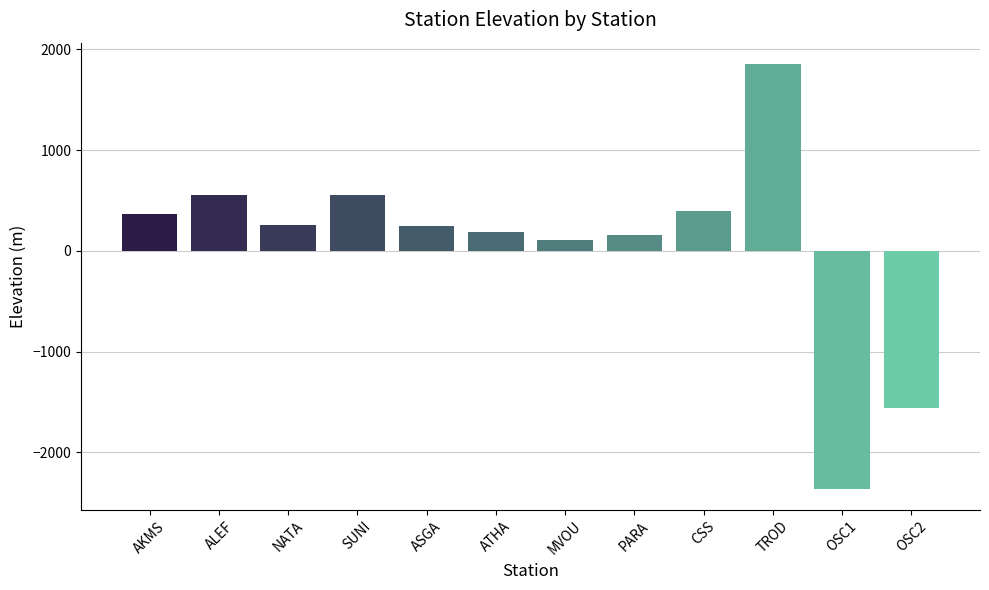

What is the difference between the second highest and second lowest values?

2116